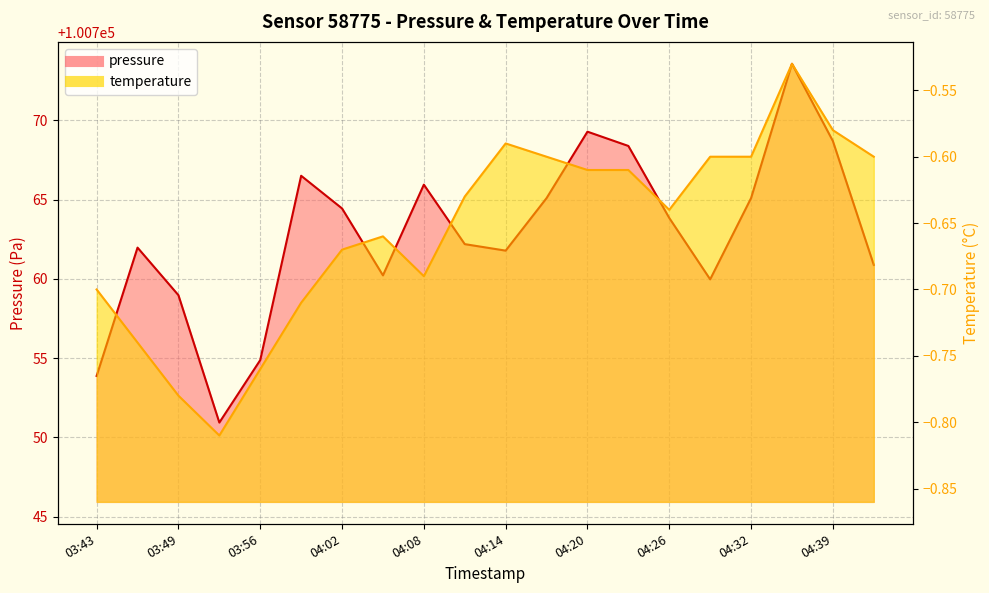

What are all the series names shown in the legend?

pressure, temperature